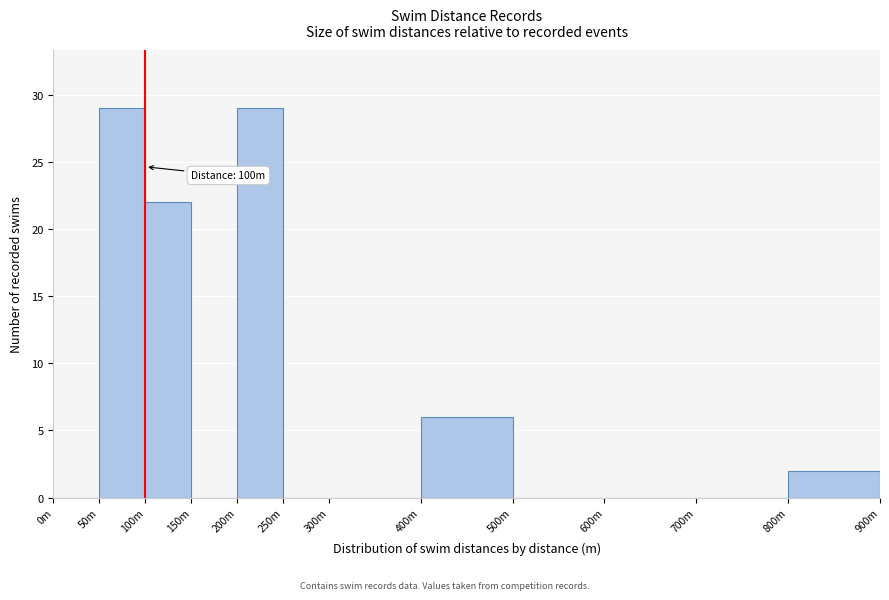

Reading left to right, transcribe all the data shown in this chart.

0m=0	50m=29	100m=22	150m=0	200m=29	250m=0	300m=0	400m=6	500m=0	600m=0	700m=0	800m=2